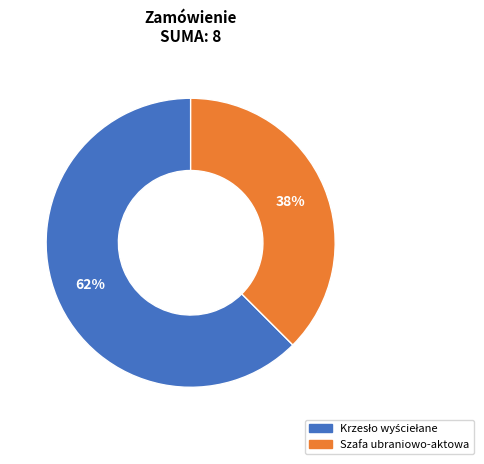

Which slice is the smallest?

Szafa ubraniowo-aktowa